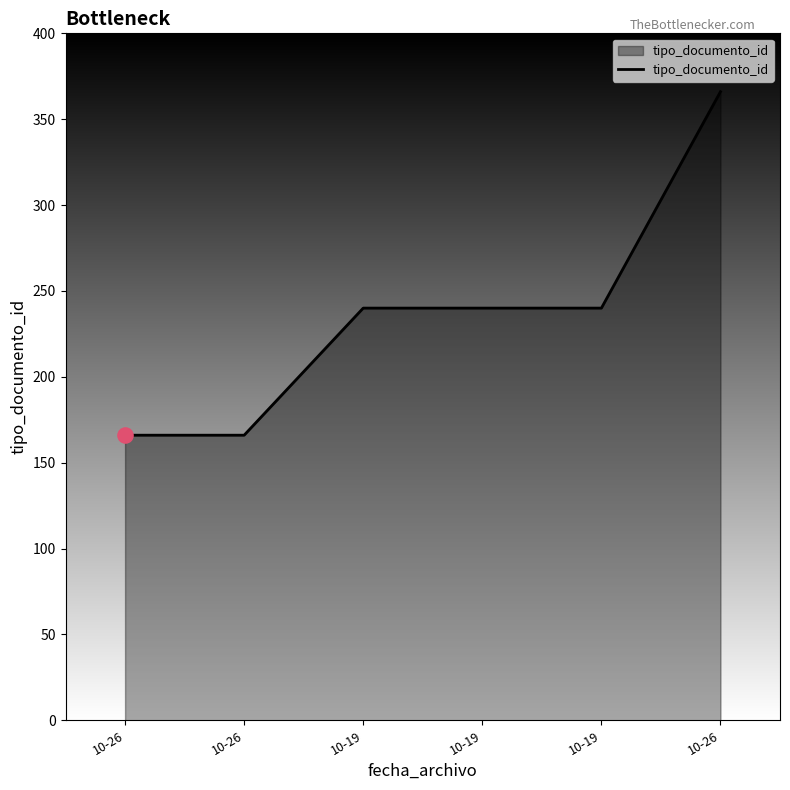

Which has a higher value, 10-19 or 10-19?

10-19